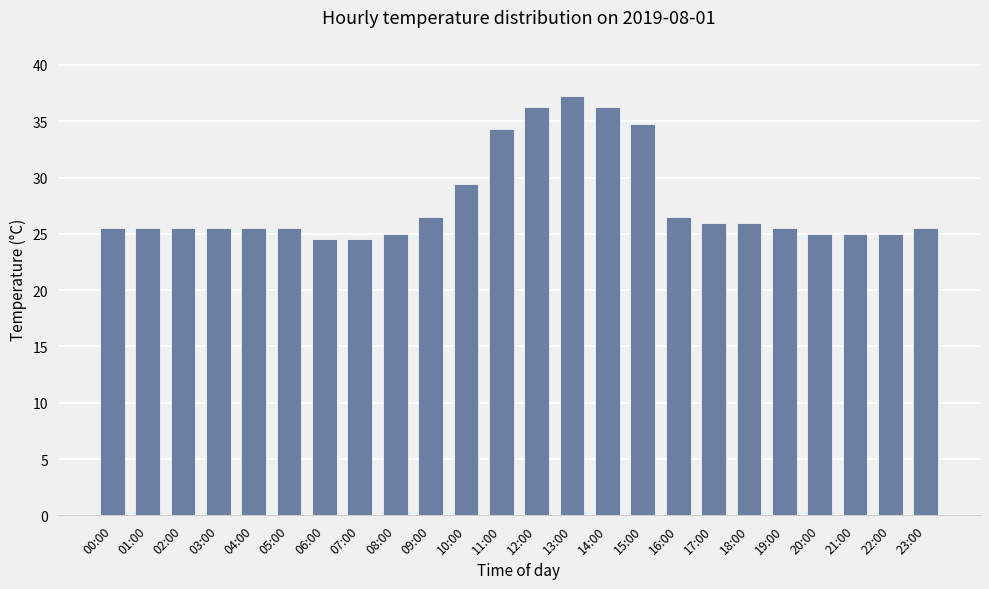

What is the difference between the values at 11:00 and 21:00?

9.3